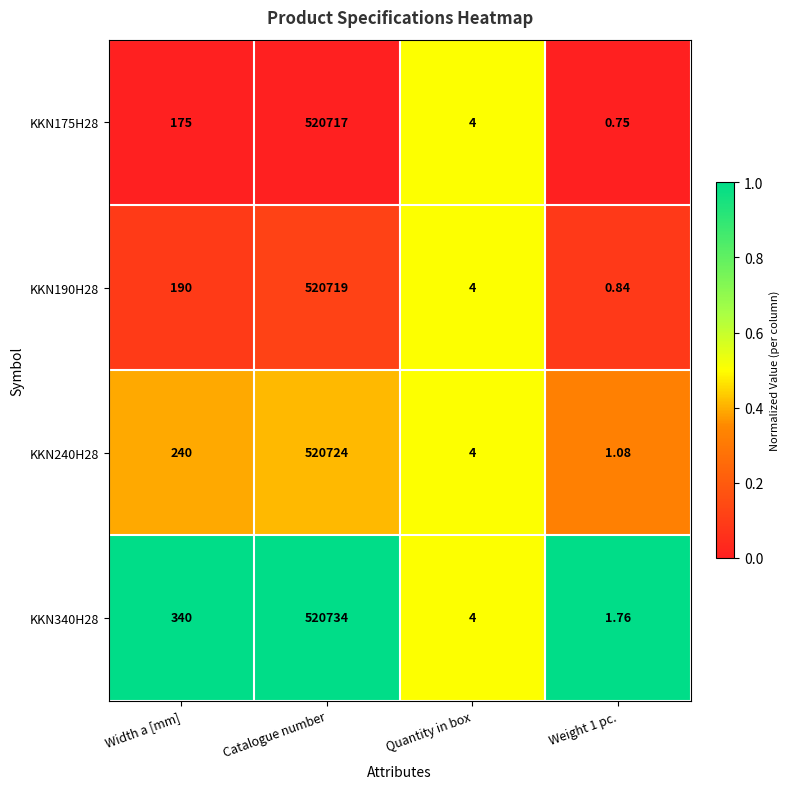

Is the value of KKN240H28 at Catalogue number greater than the value of KKN340H28 at Width a [mm]?

Yes